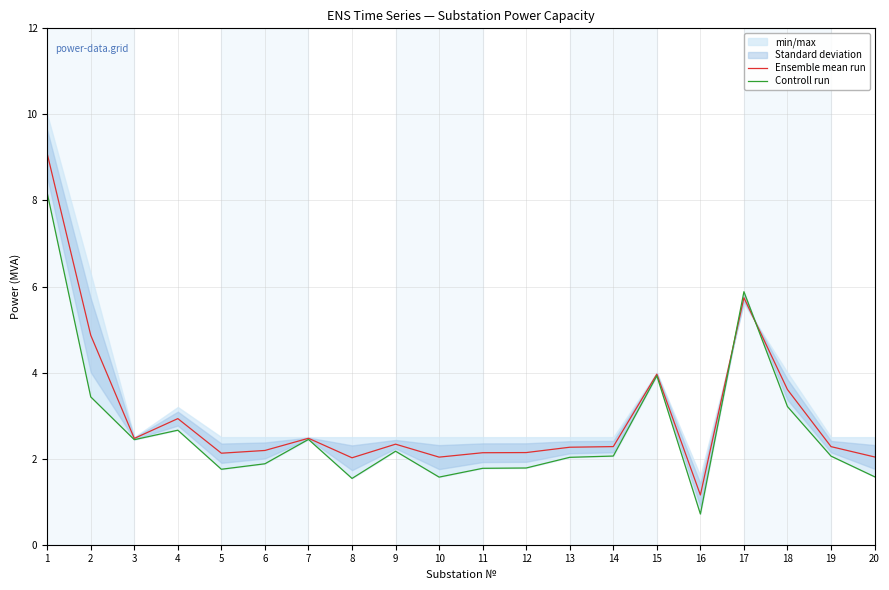

The value of Ensemble mean run at 4 is 1.2. True or false?

False